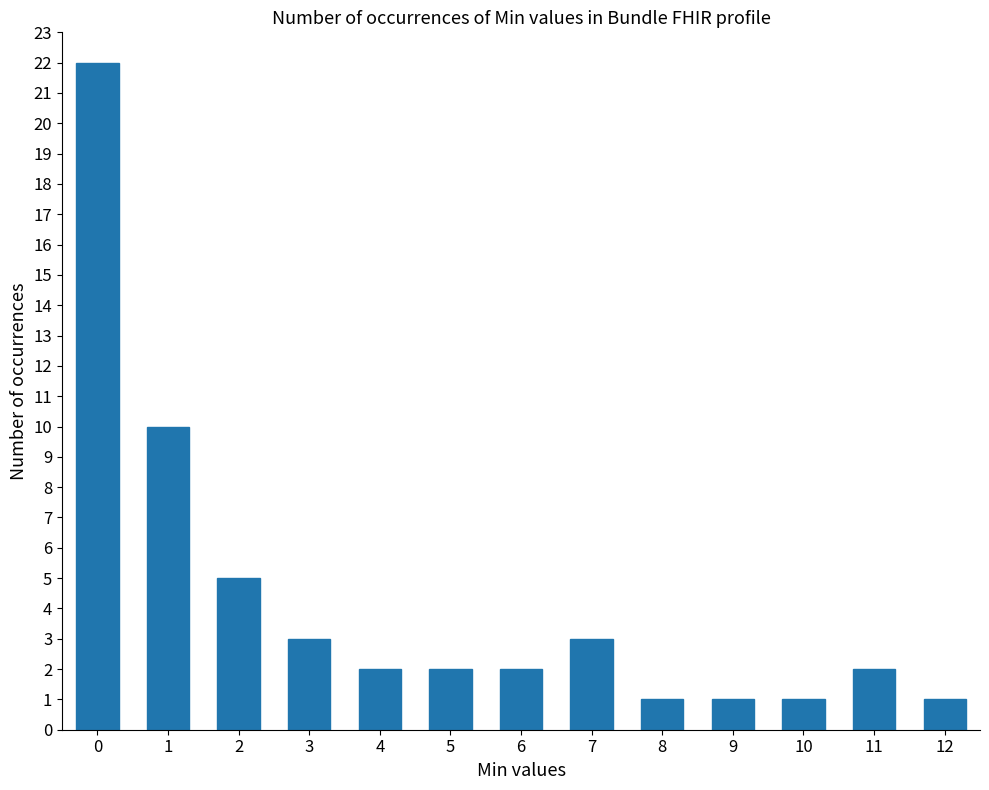

What is the greatest value displayed?

22